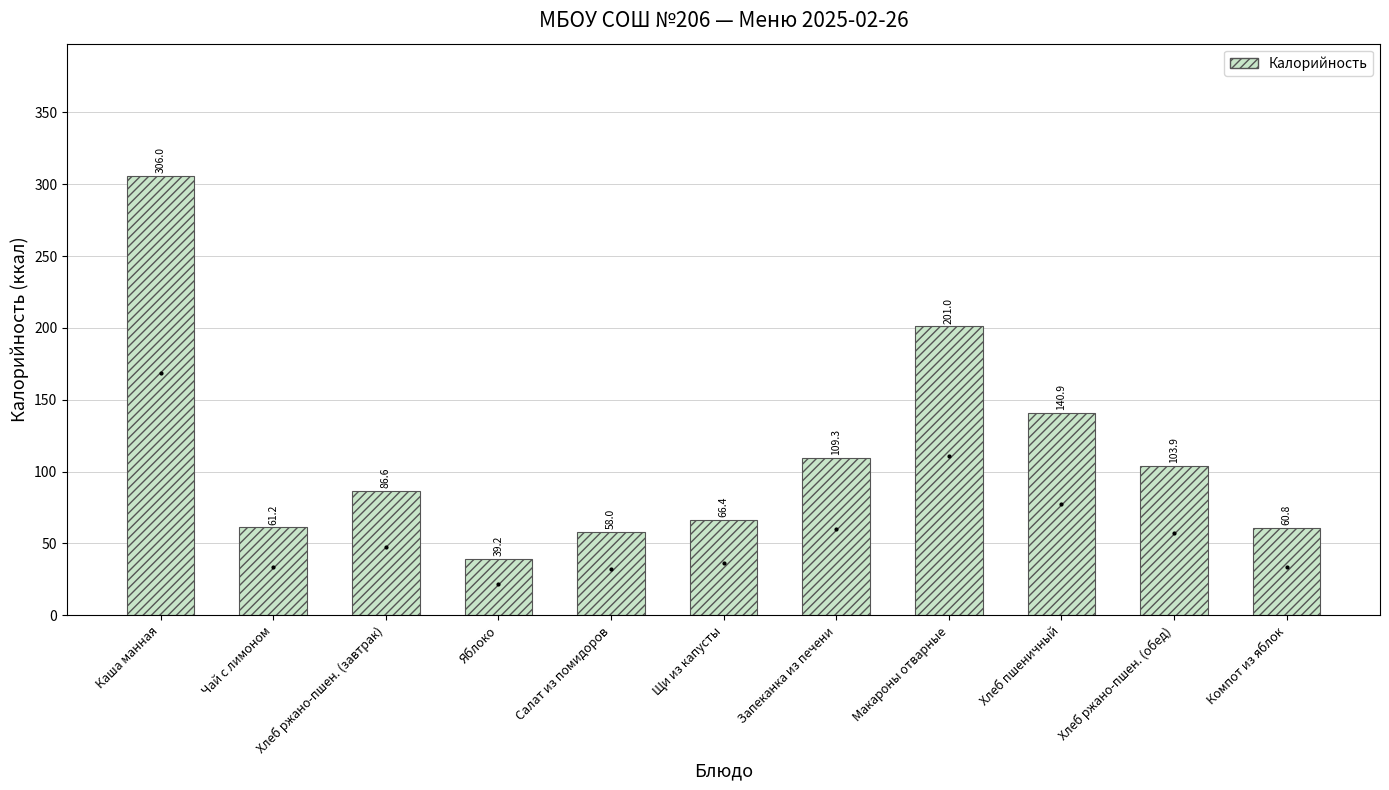

What is the change in value from Щи из капусты to Компот из яблок?

-5.6